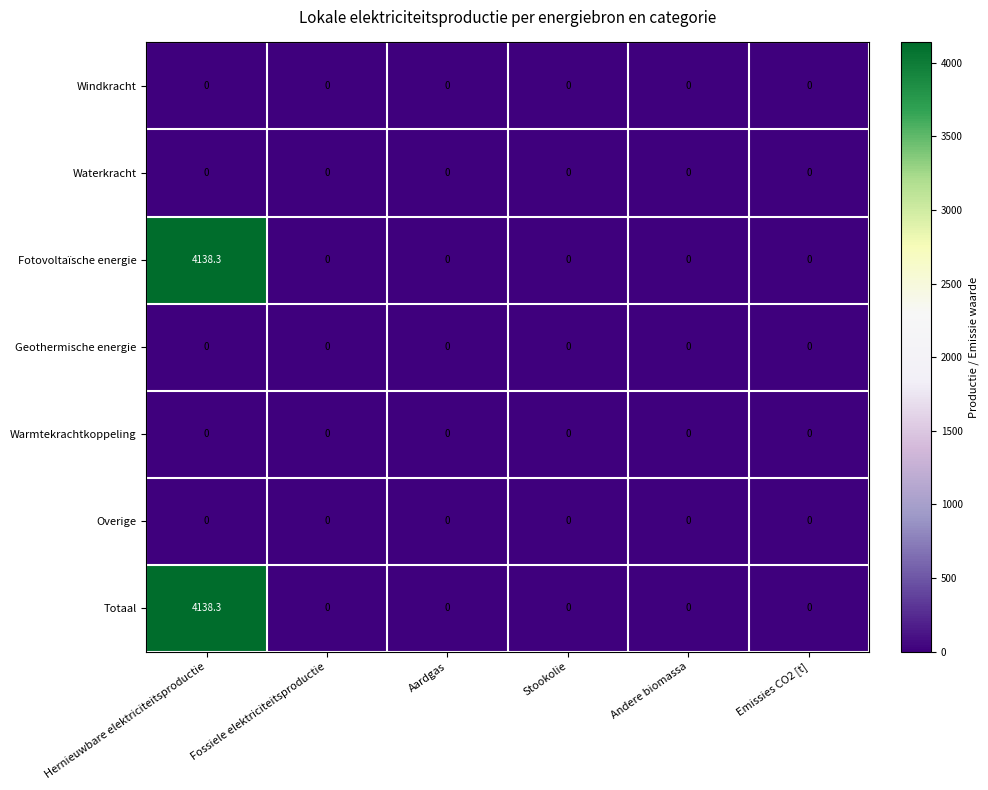

Is it true that Totaal equals -1779.6 at Aardgas?

False